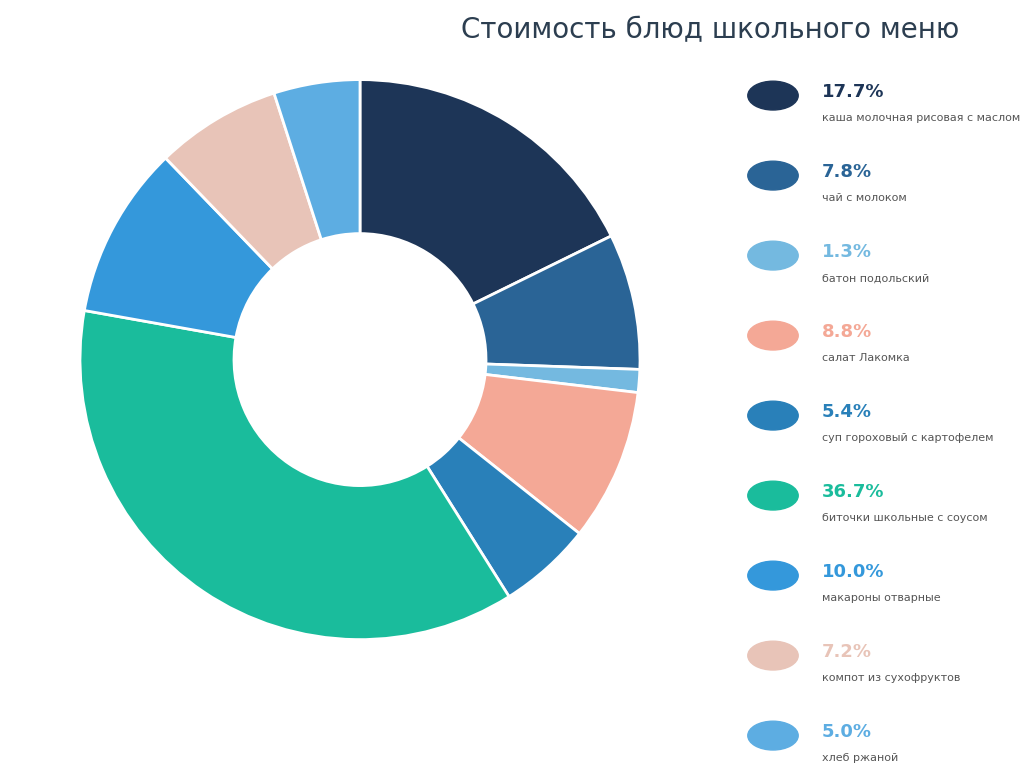

How many segments does this pie chart have?

9